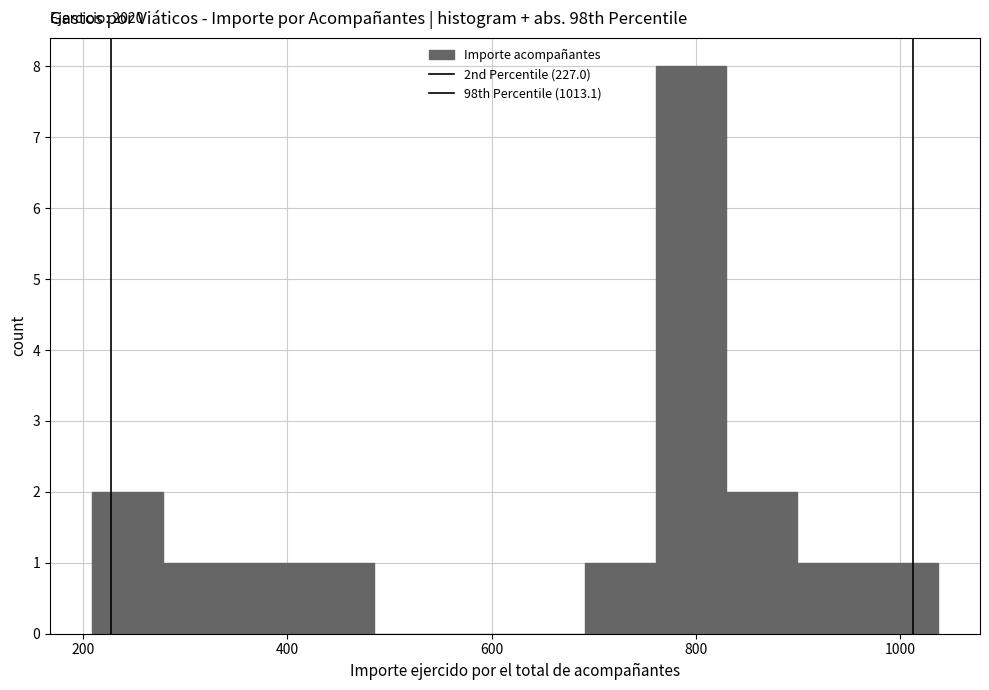

Around what value on the x-axis is the tallest bar? Give the approximate position of its centre, as read against the axis.

800